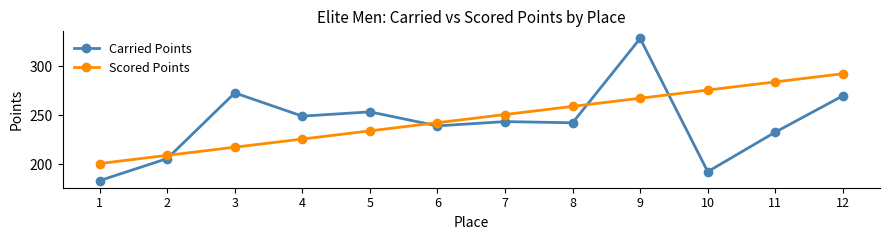

What is the difference between the highest and lowest values at 6?

3.2